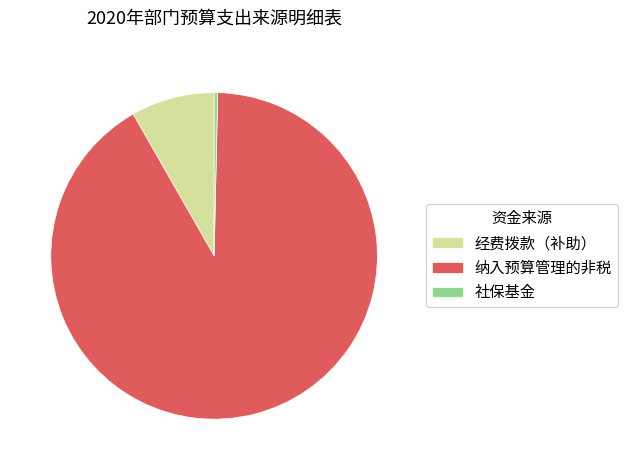

Does any single category account for the majority?

Yes